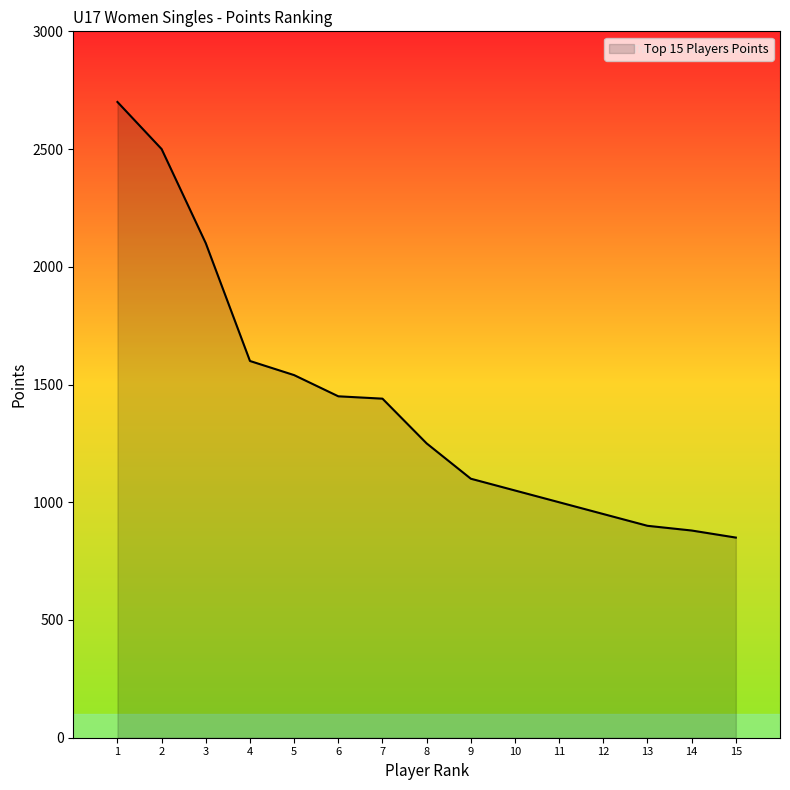

Where is the data nearest to the value 1775?

4